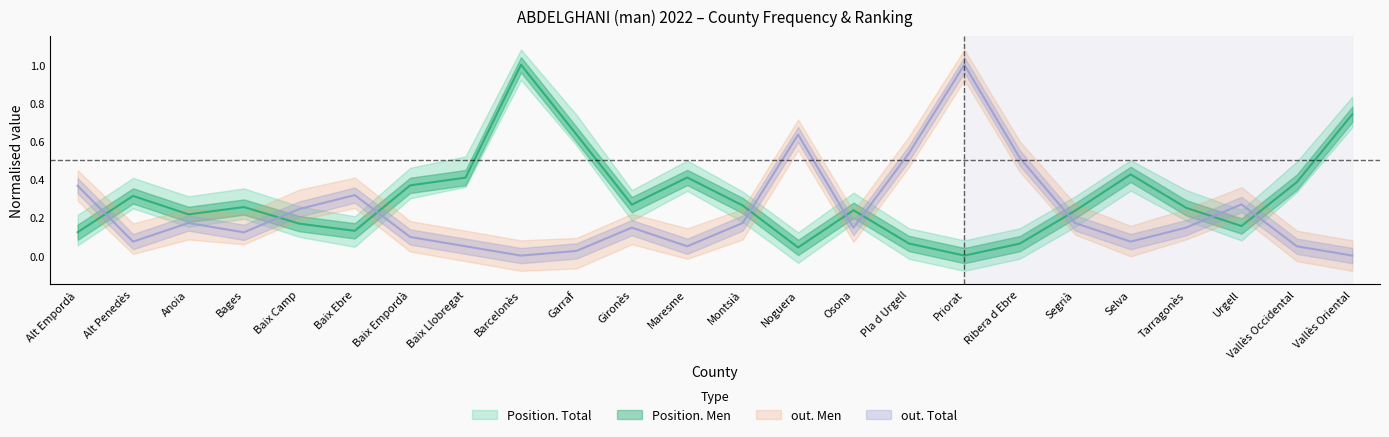

At how many categories does at least one series exceed 0?

24